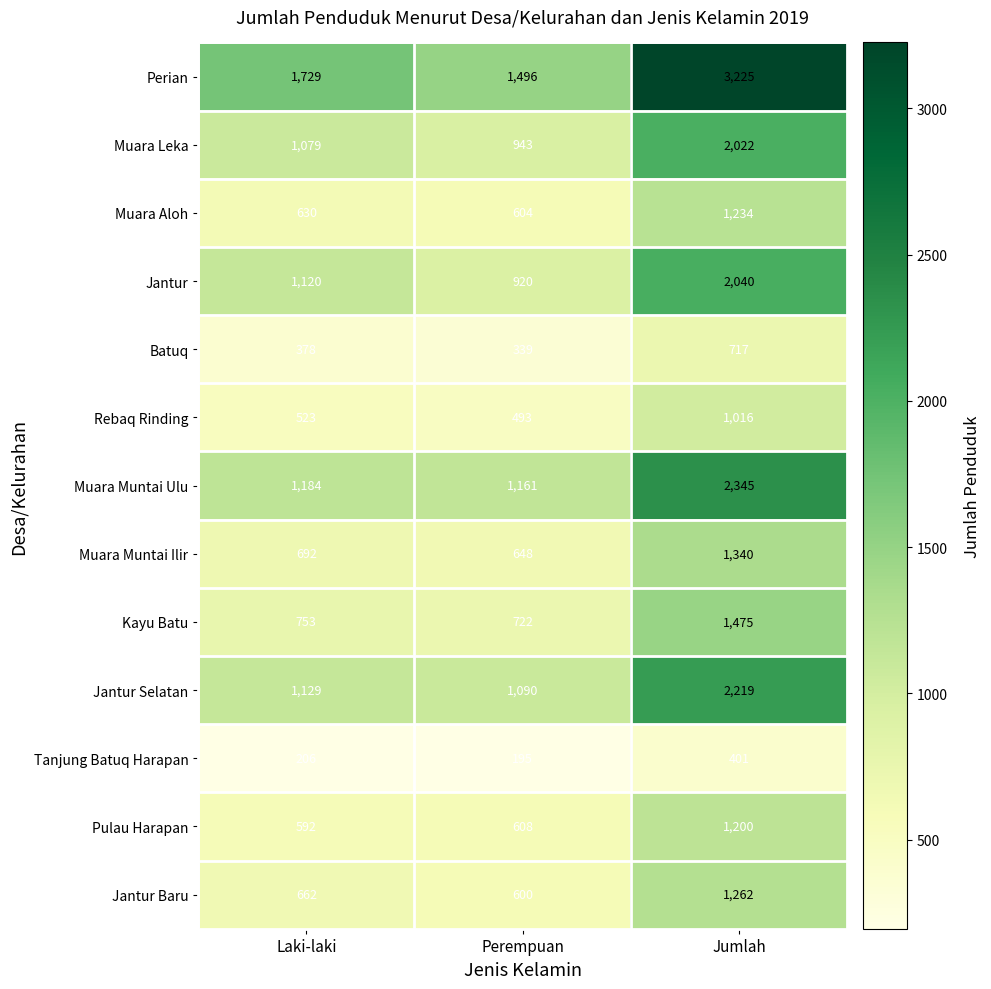

What is the spread (max minus min) of values at Perempuan?

1301